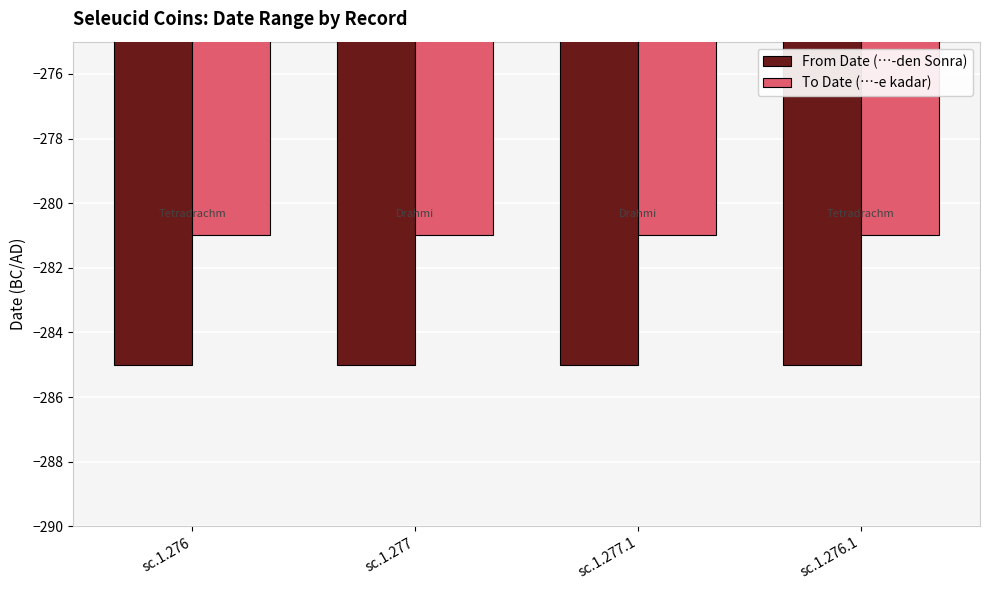

Is the value of To Date (…-e kadar) at sc.1.277.1 greater than the value of From Date (…-den Sonra) at sc.1.277.1?

Yes